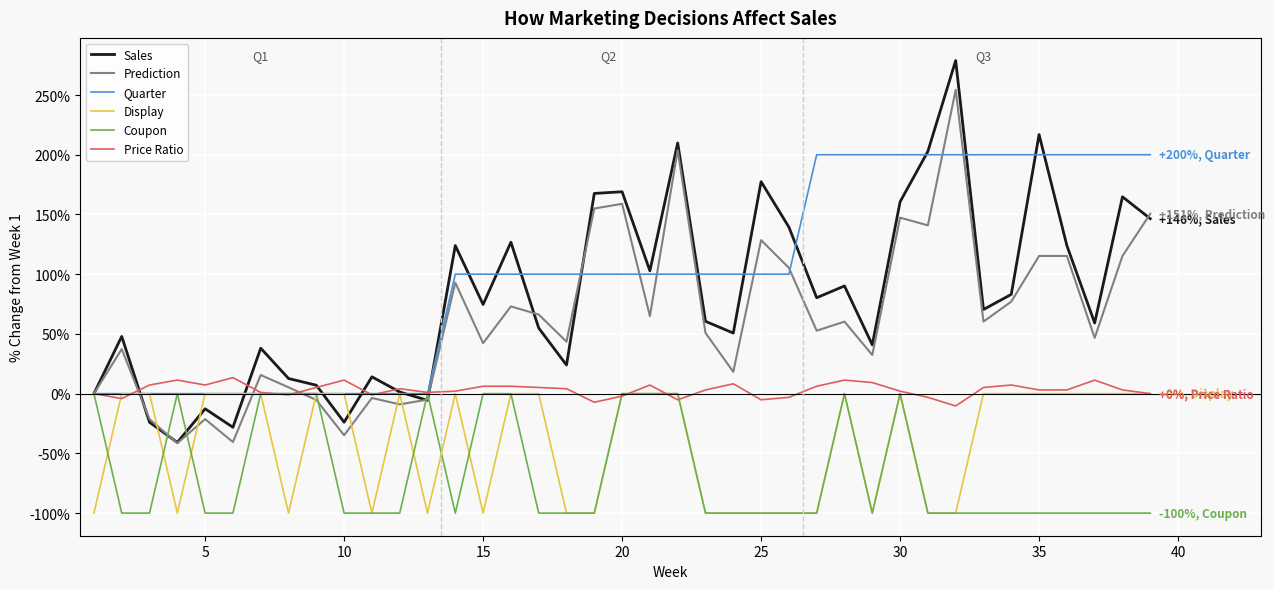

What is the difference between the maximum and second lowest values in the Coupon series?

100.0